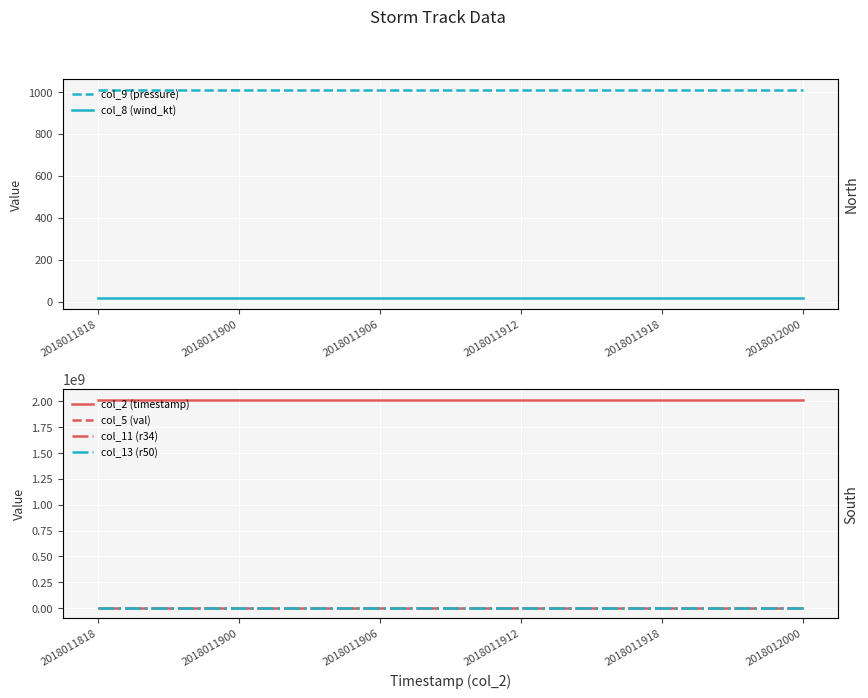

What is the value of the col_9 (pressure) point at the 5th from the left?

1010